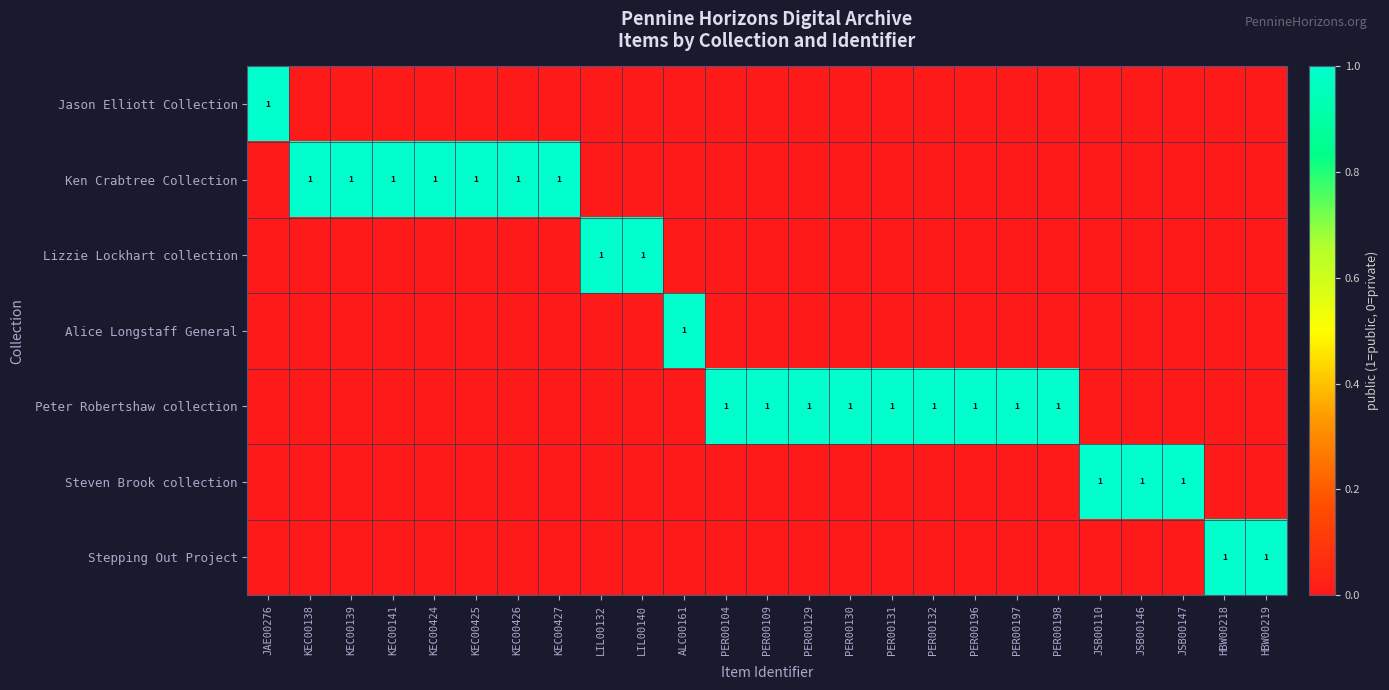

Is it true that Ken Crabtree Collection equals 1 at KEC00424?

True